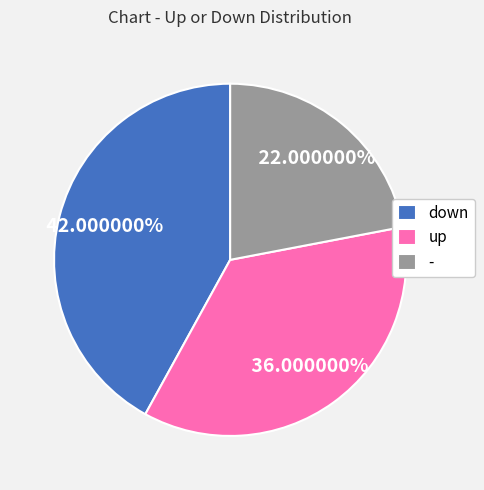

Rank the categories by value from lowest to highest.

-, up, down